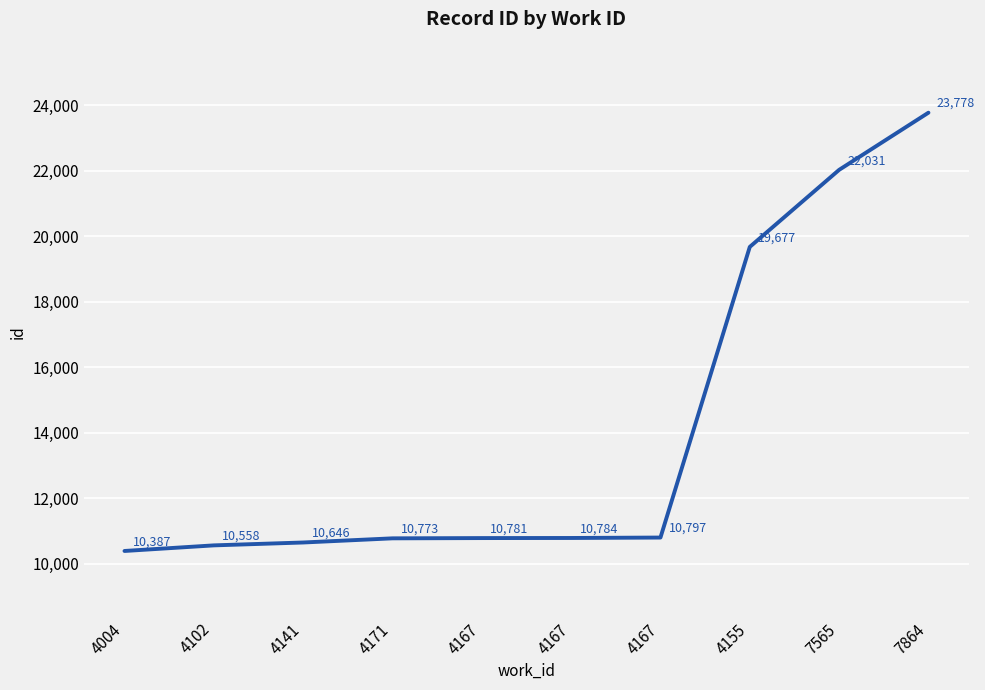

What is the average value?

14021